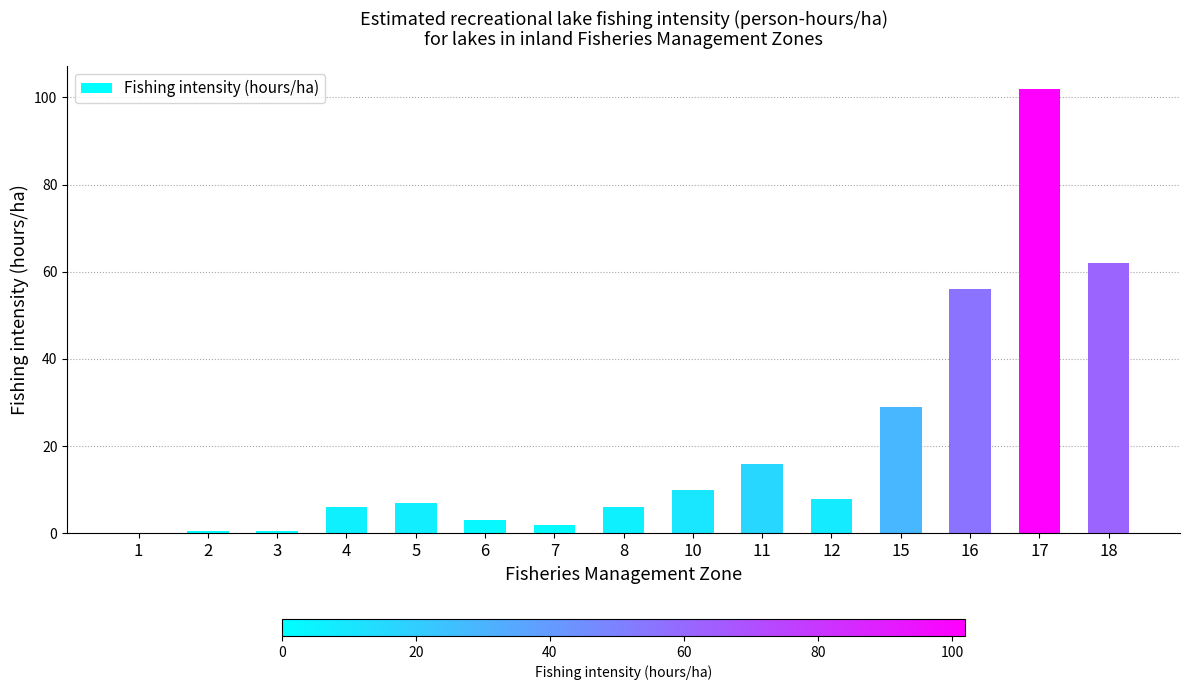

What is the sum of the values at 10 and 11?

26.0